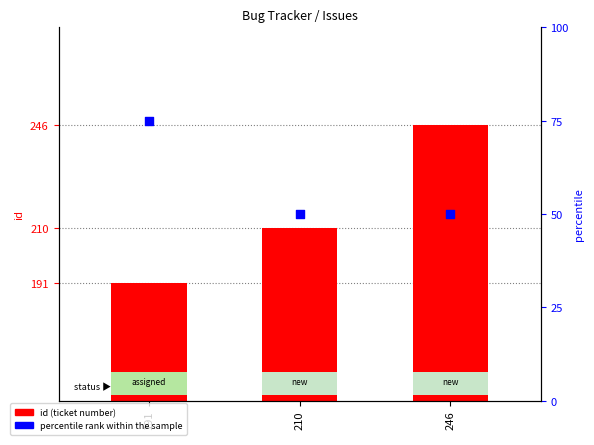

At how many categories does at least one series exceed 199?

2